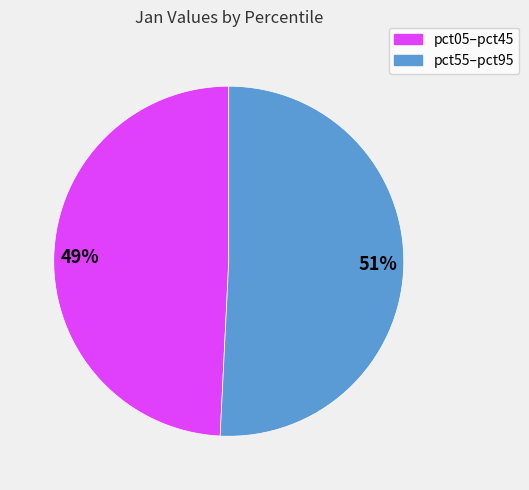

To the nearest percent, what is the difference between the largest and smallest slice percentages?

2%